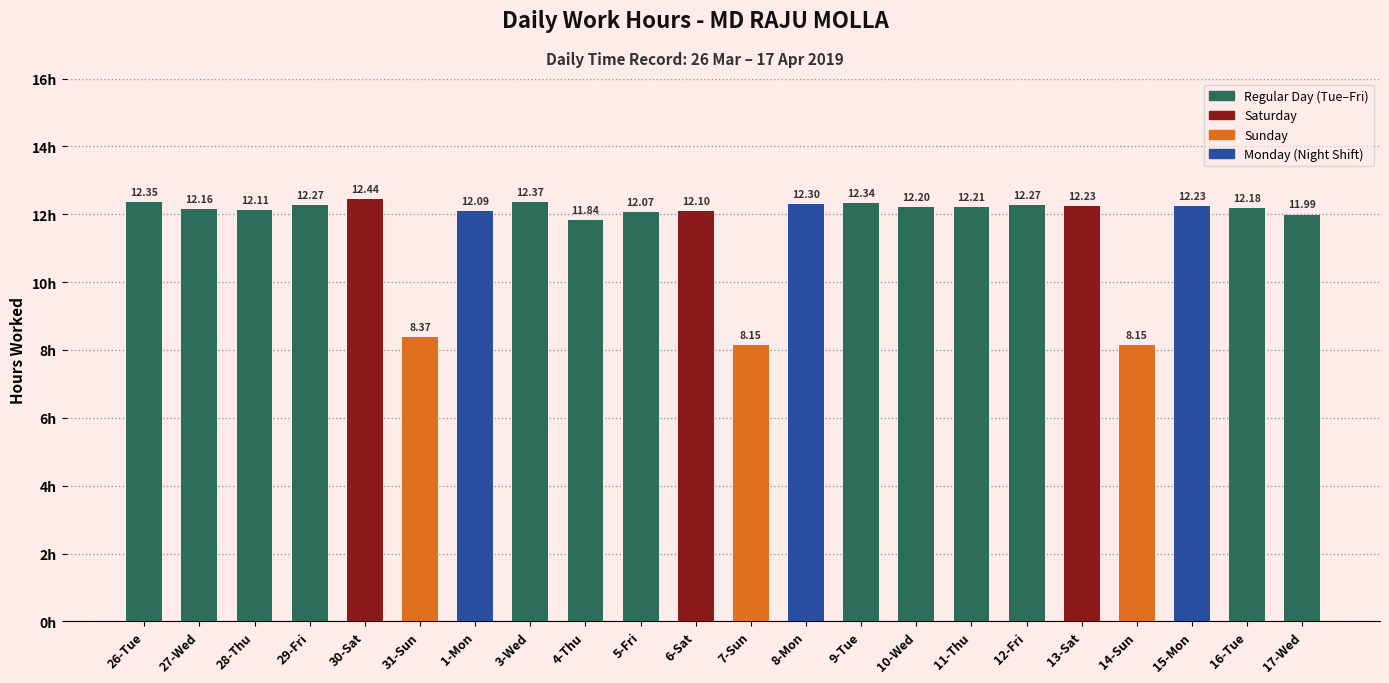

What is the ratio of the value at 1-Mon to the value at 16-Tue?

1.0